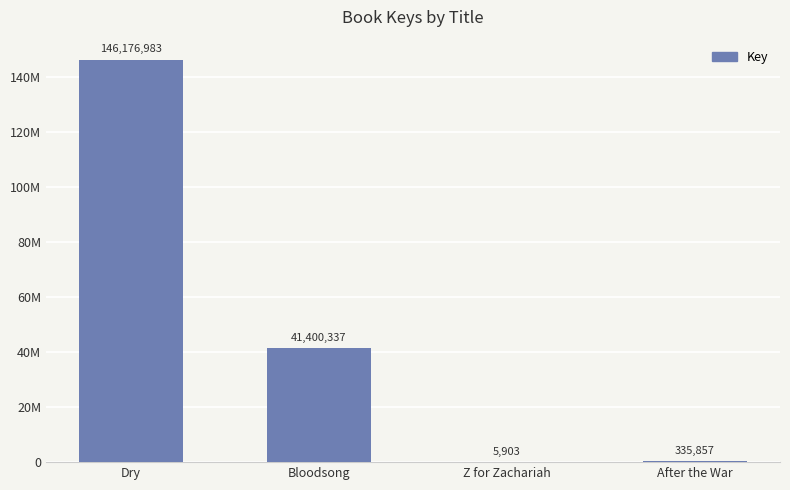

Count the number of data series in this chart.

1